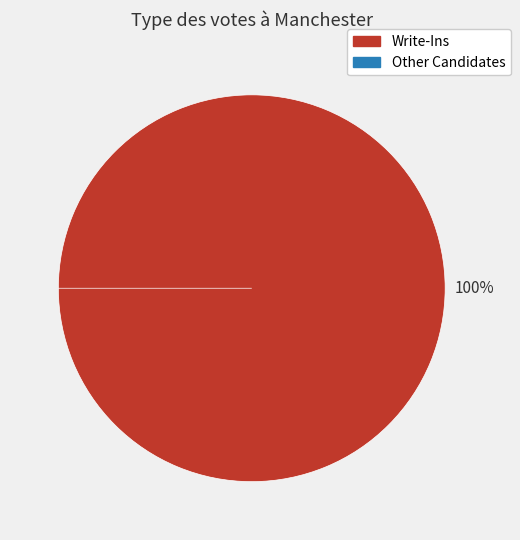

Which category has the biggest portion of the pie?

Write-Ins